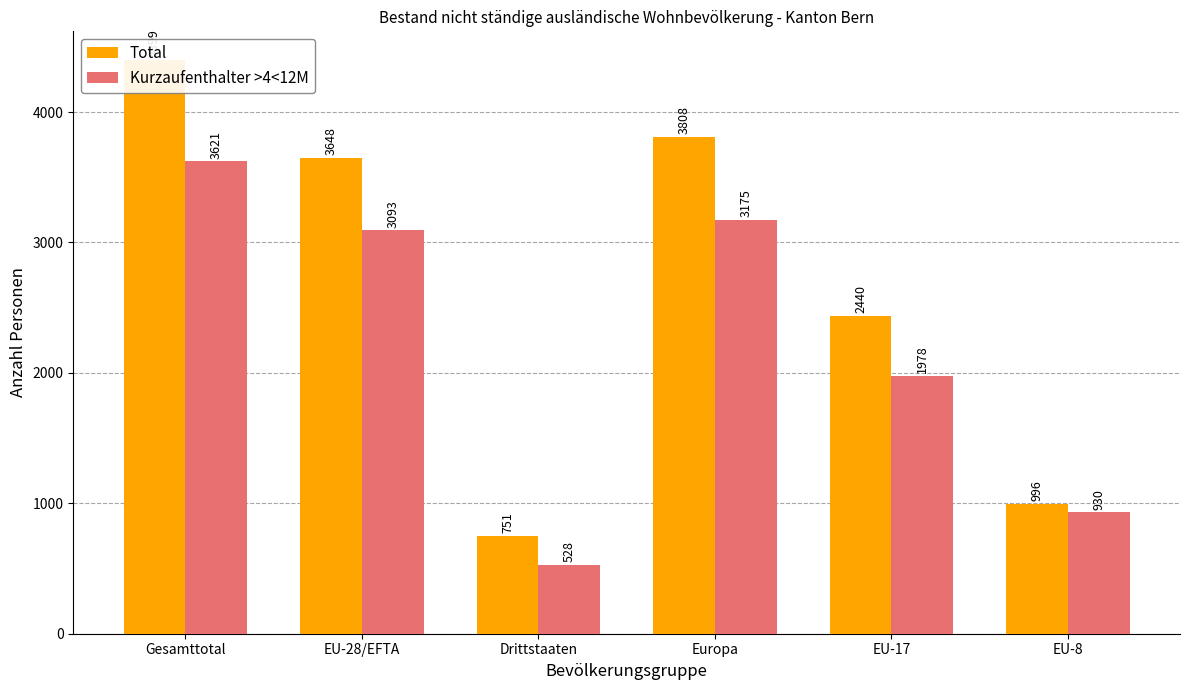

What is the label of the 6th bar from the right?

Gesamttotal